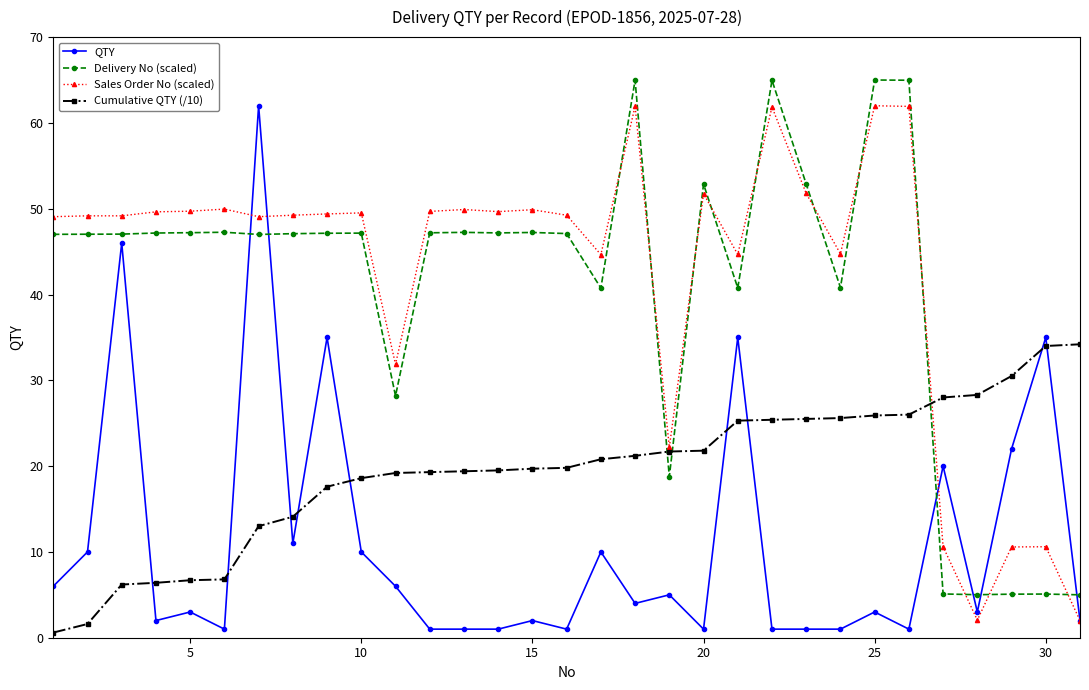

What is the value of the Delivery No (scaled) point at the 27th from the left?

5.1